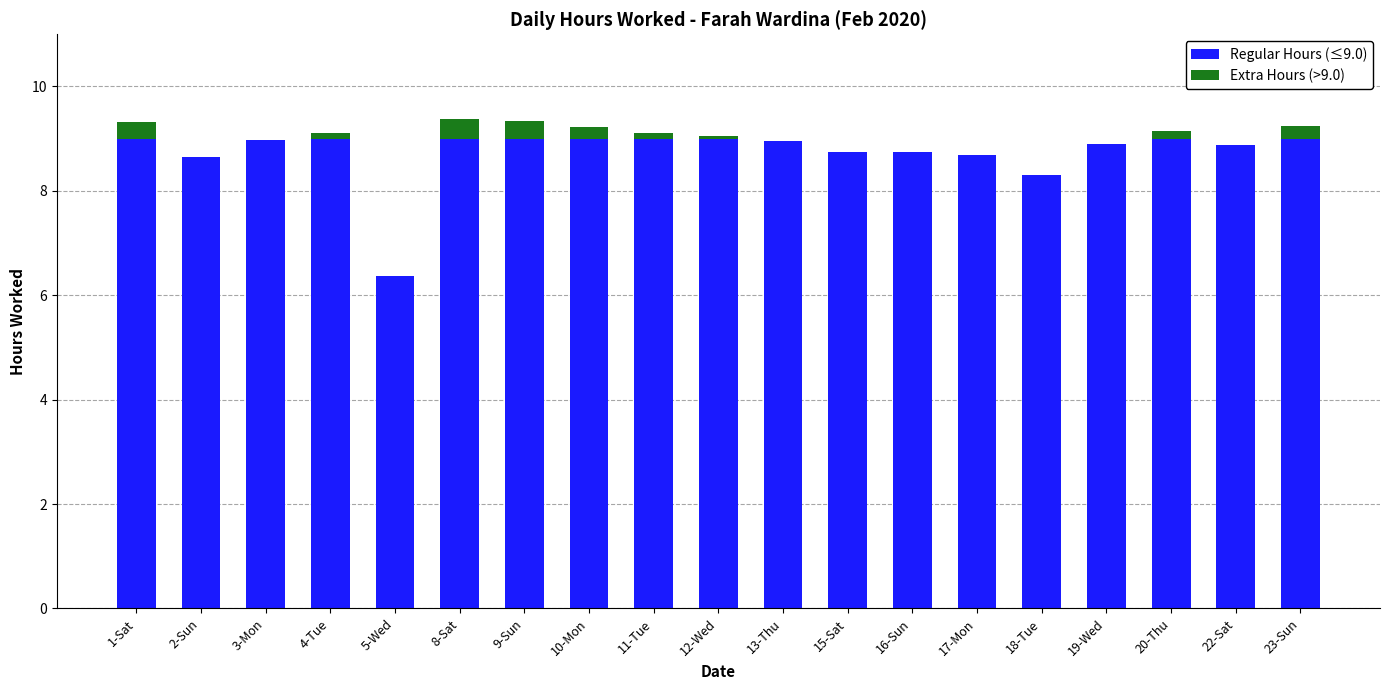

Are the bars horizontal?

No